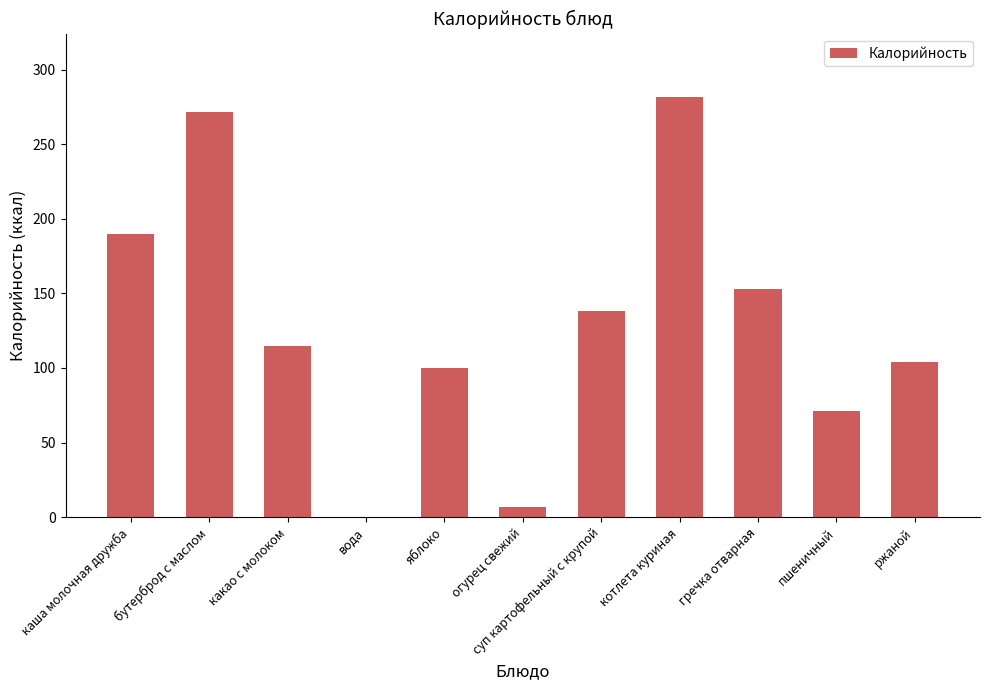

How many positive values are there?

10